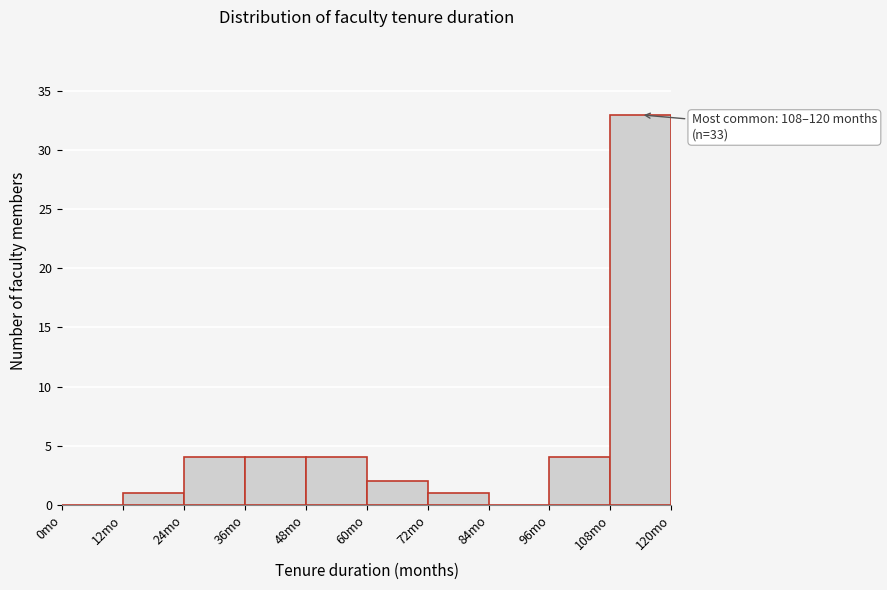

Over which range of the x-axis is the bar tallest?

108 to 120